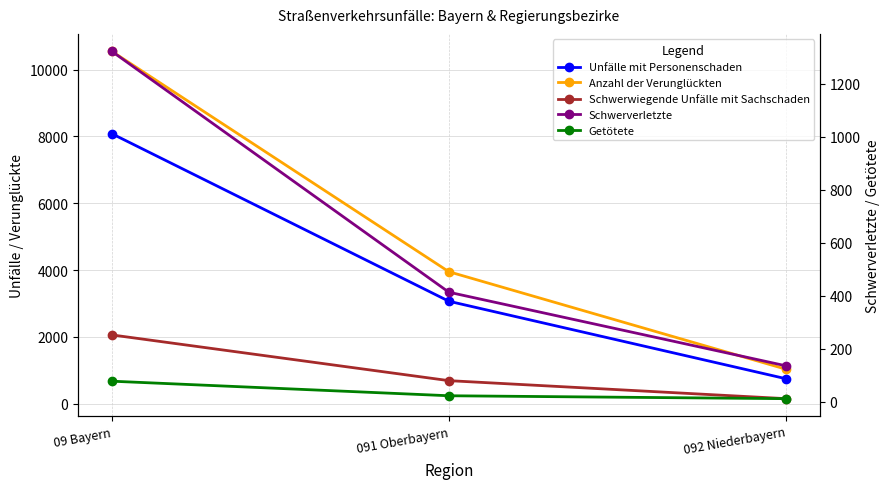

What is the label of the 2nd point from the left?

091 Oberbayern